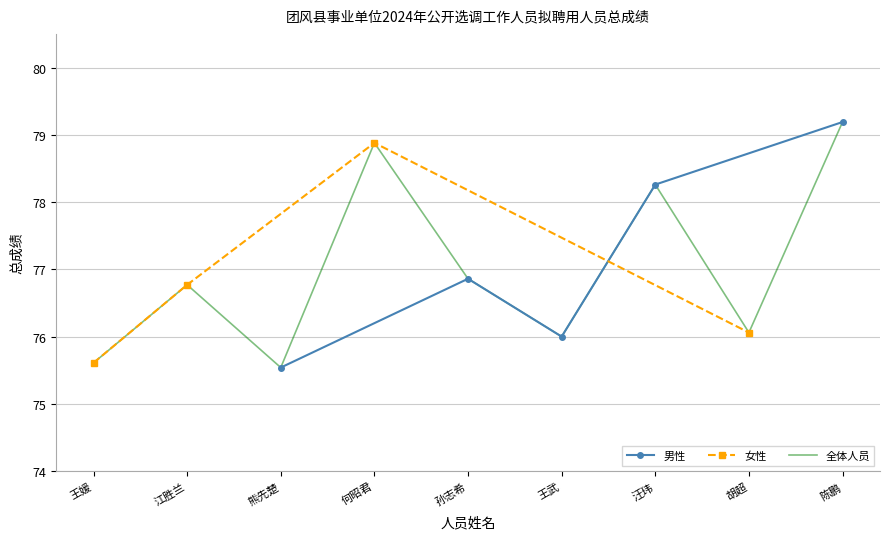

What is the ratio of the value at 熊先楚 to the value at 王武?

1.0